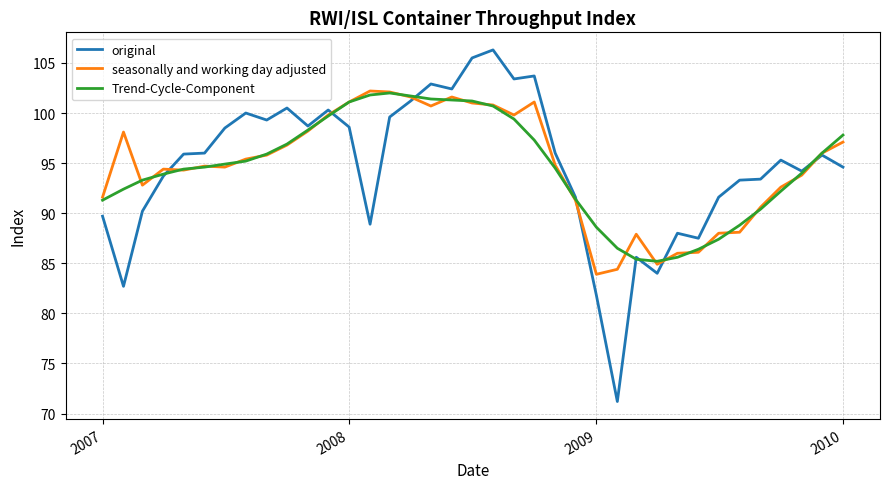

What is the minimum value for Trend-Cycle-Component?

85.2